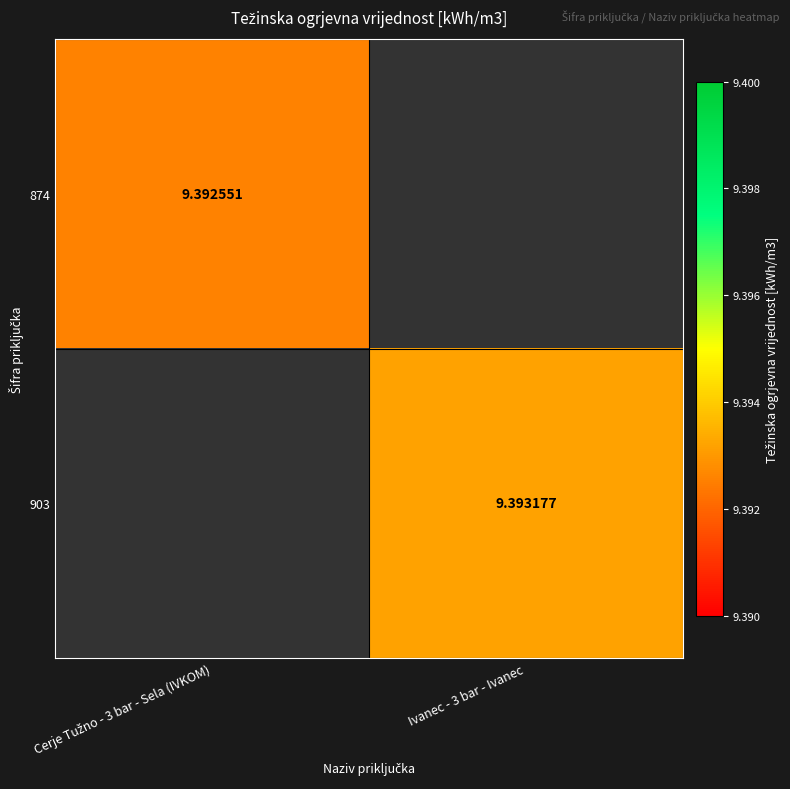

At which label does 903 first exceed 9?

Ivanec - 3 bar - Ivanec